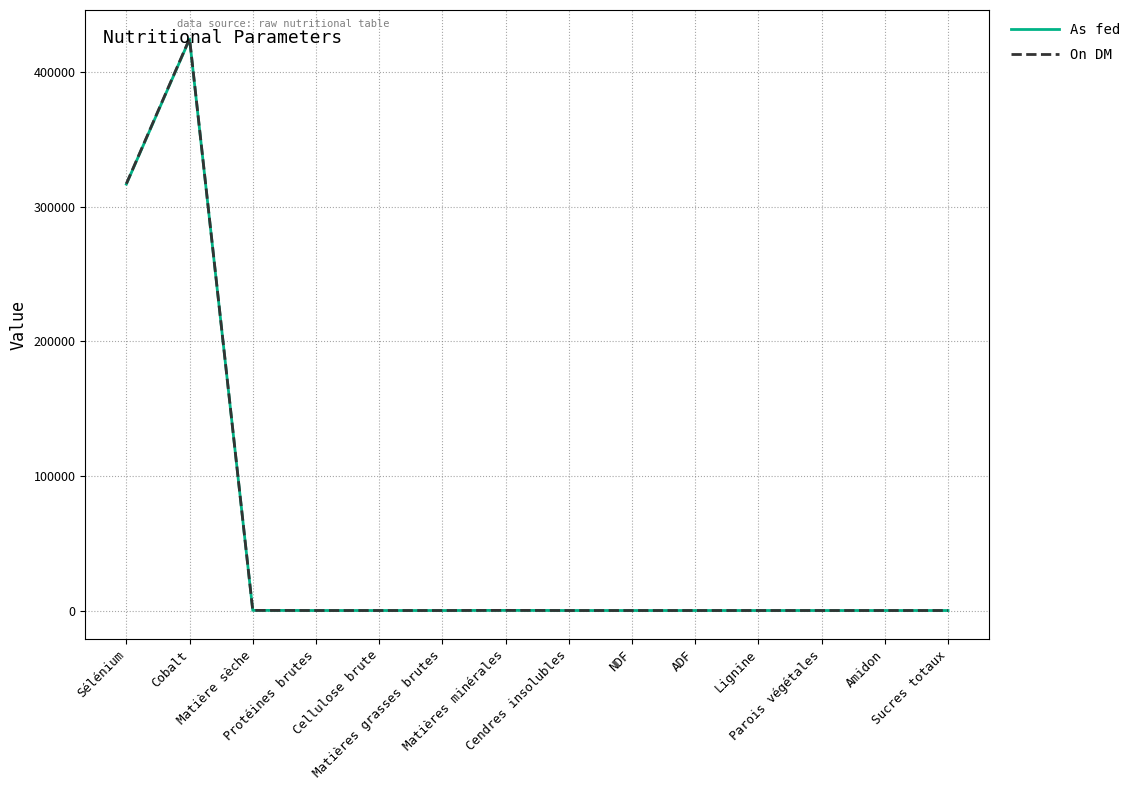

What is the maximum value for As fed?

424375.0